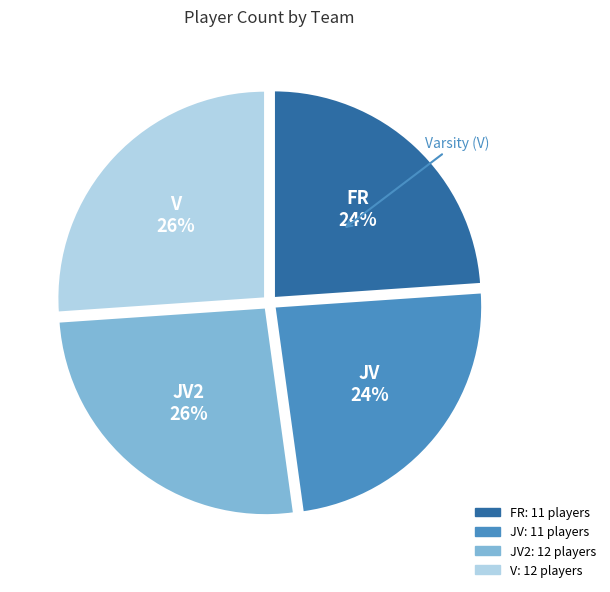

Is there any slice that represents more than half of the pie?

No